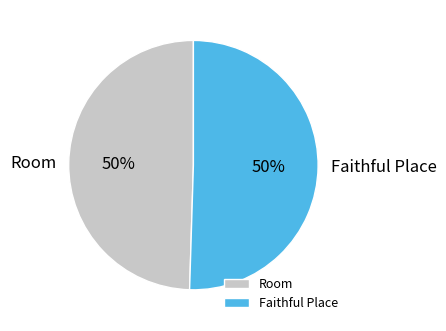

To the nearest percent, what is the combined percentage of Faithful Place and Room?

100%